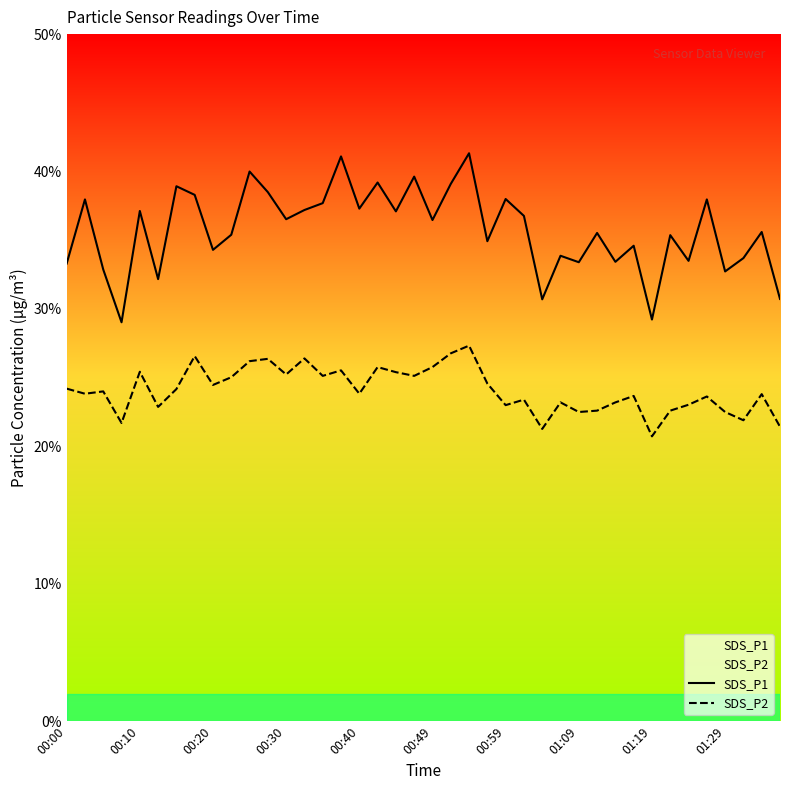

What is the minimum value shown in the chart?

20.7